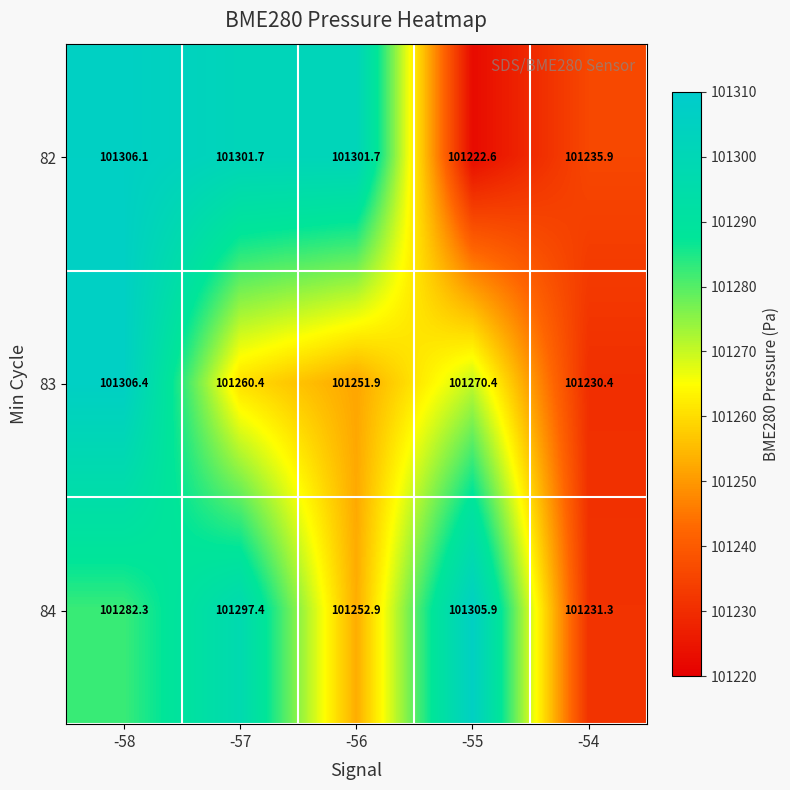

What is the spread (max minus min) of values at -58?

24.1